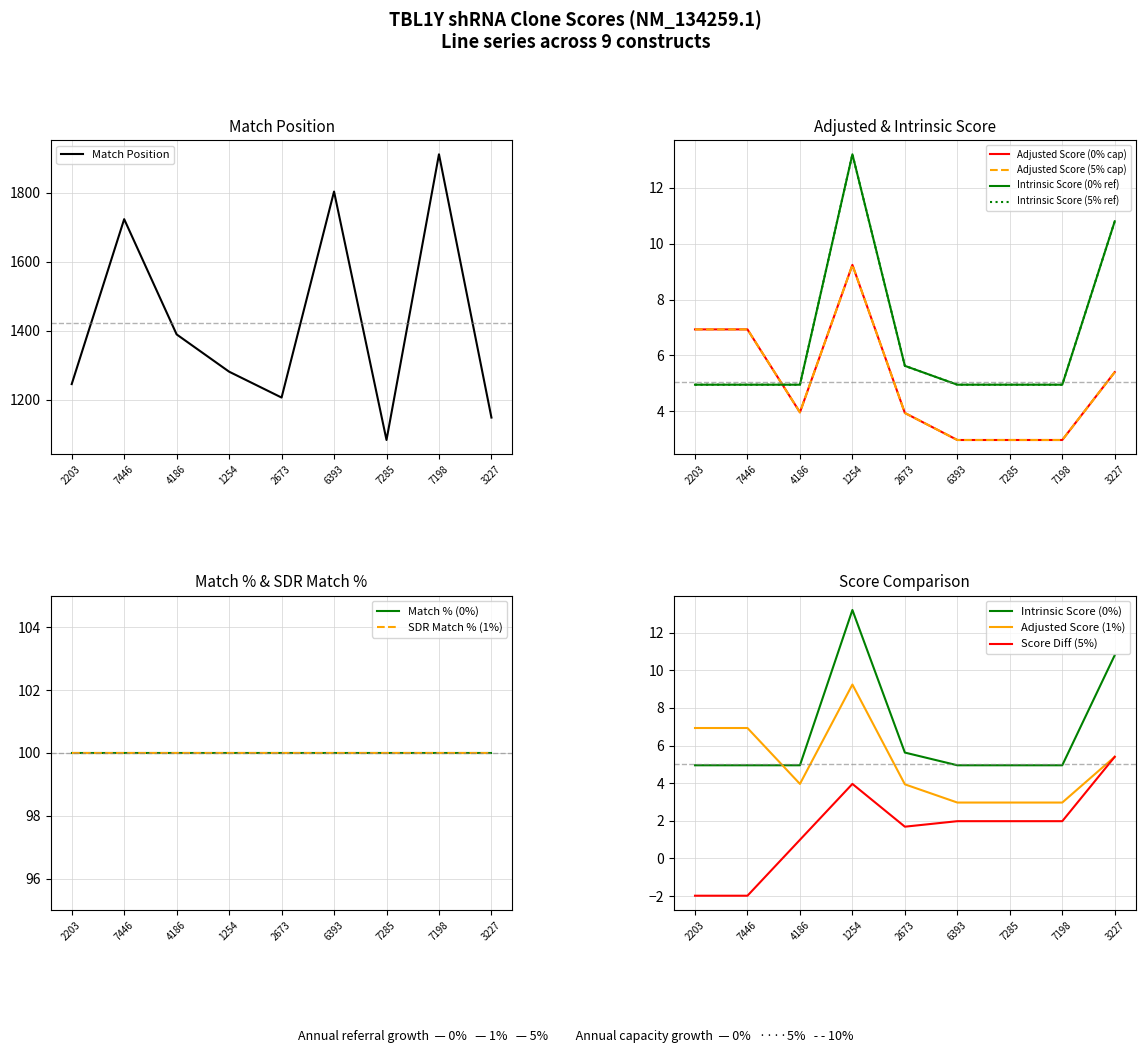

At which label does Match Position reach its minimum?

7285